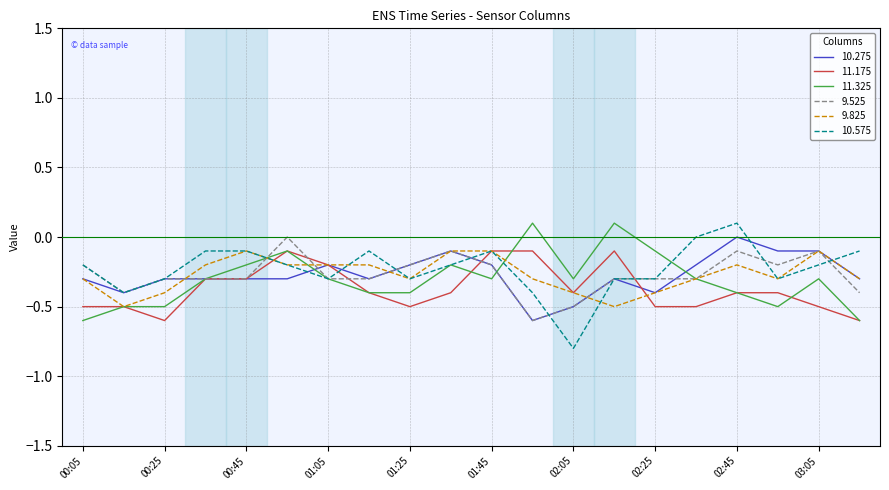

What is the lowest value of the 11.175 series?

-0.6